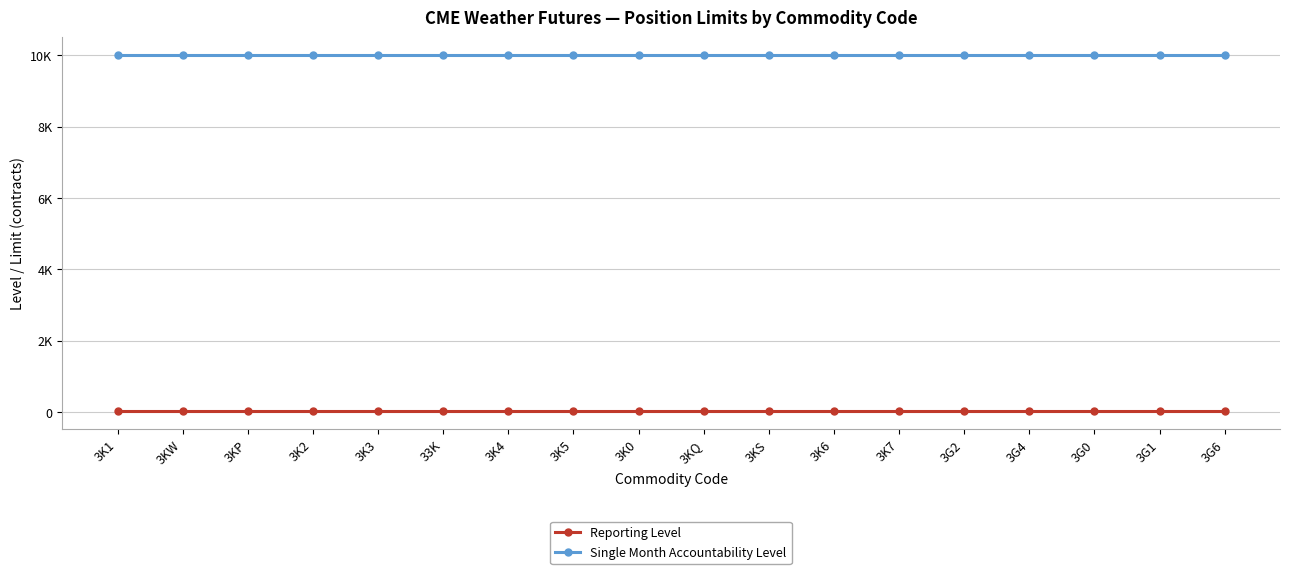

What is the value of the Single Month Accountability Level point at the 3rd from the left?

10000